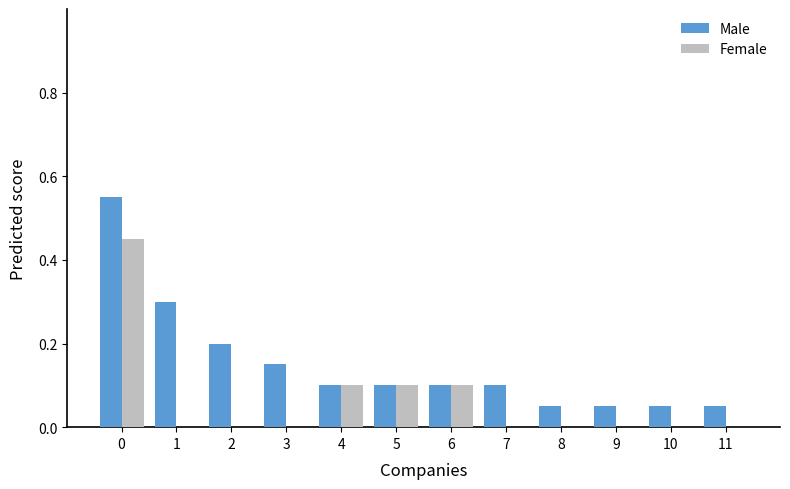

Is the value of Male at 5 greater than the value of Female at 0?

No